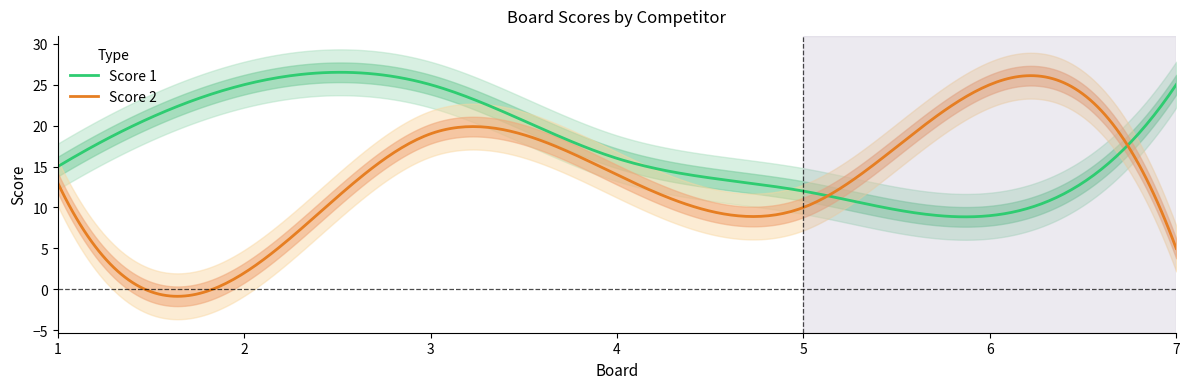

Read the Score 1 value at 7, to the nearest 5.

25